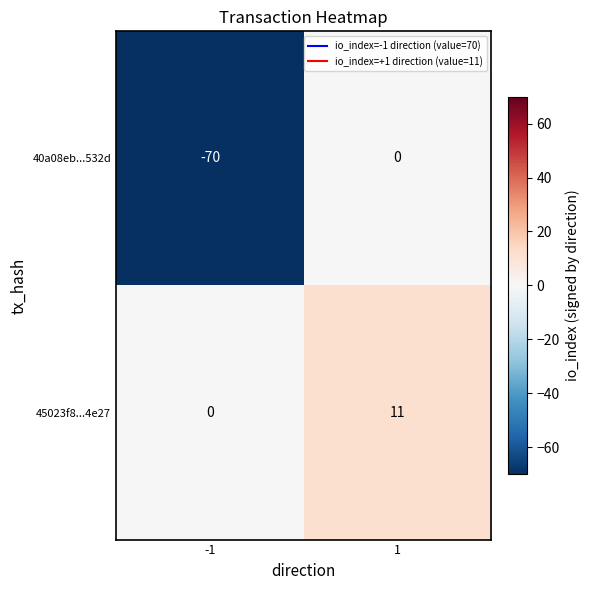

What is the average value of the 45023f8...4e27 series?

6